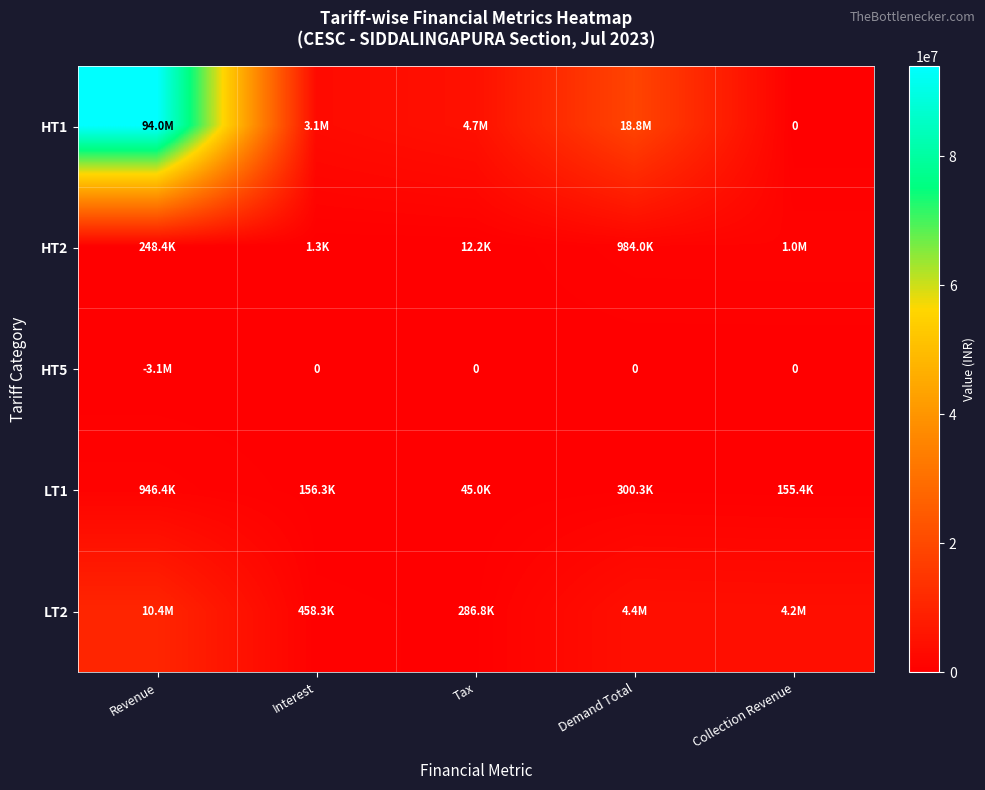

What value does the HT1 series have at Interest?

3136366.0